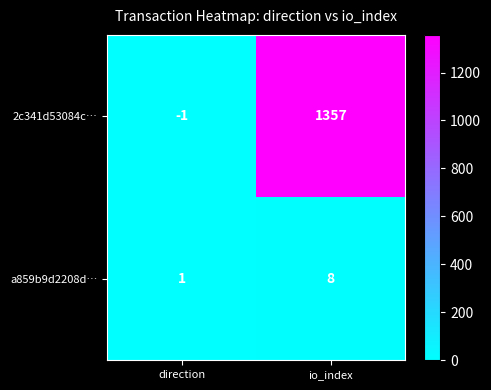

List the series in order of their peak value, highest first.

2c341d53084c…, a859b9d2208d…